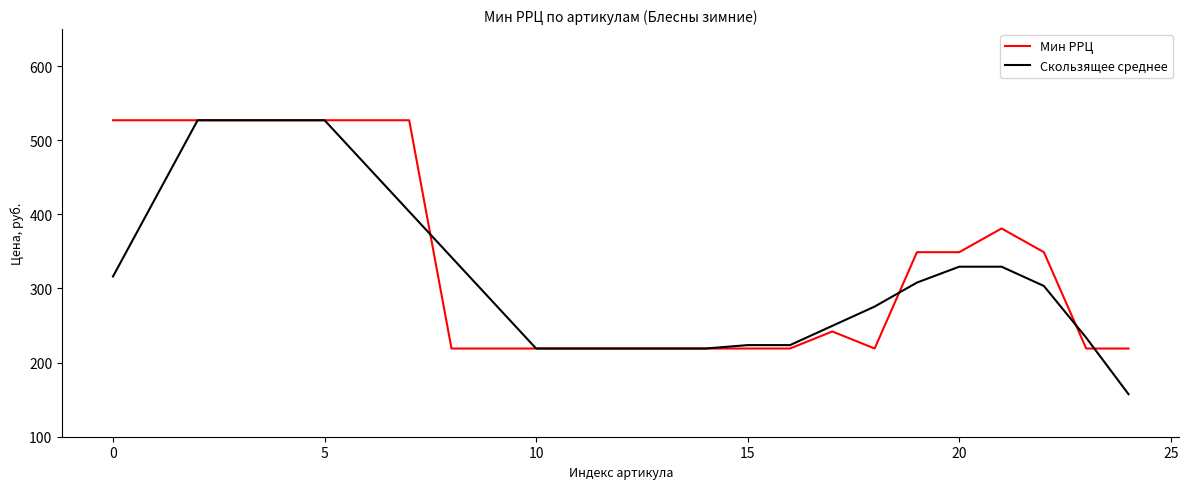

What is the average value of the Скользящее среднее series?

322.7